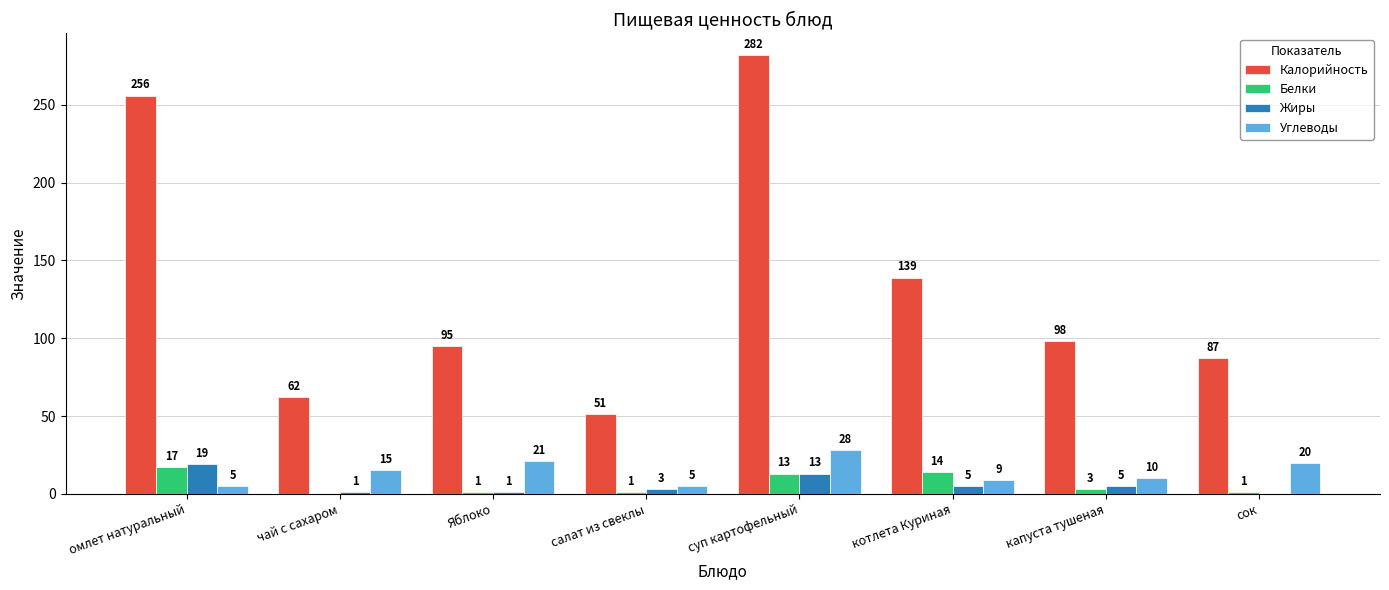

What is the greatest value displayed?

282